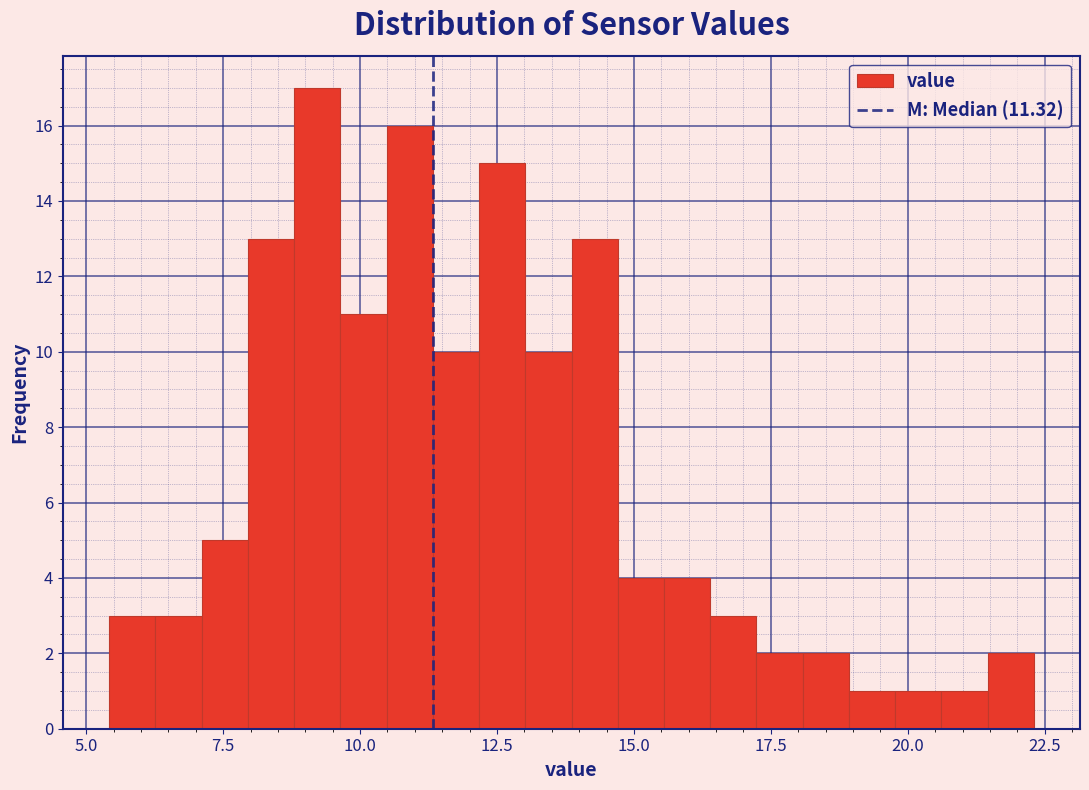

Around what value on the x-axis is the tallest bar? Give the approximate position of its centre, as read against the axis.

9.0